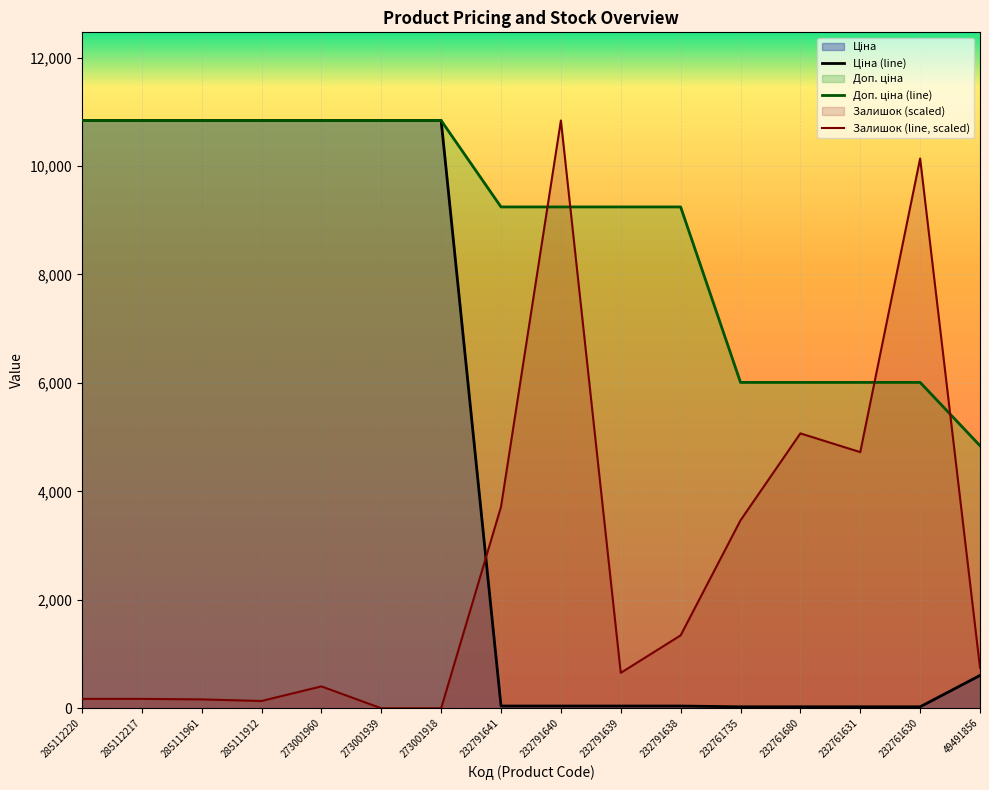

Where is Ціна nearest to the value 5433?

49491856